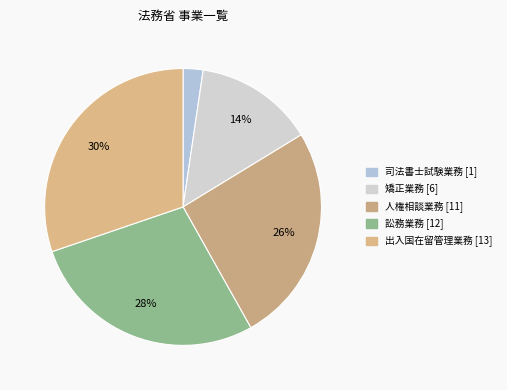

Count the number of slices in the pie.

5